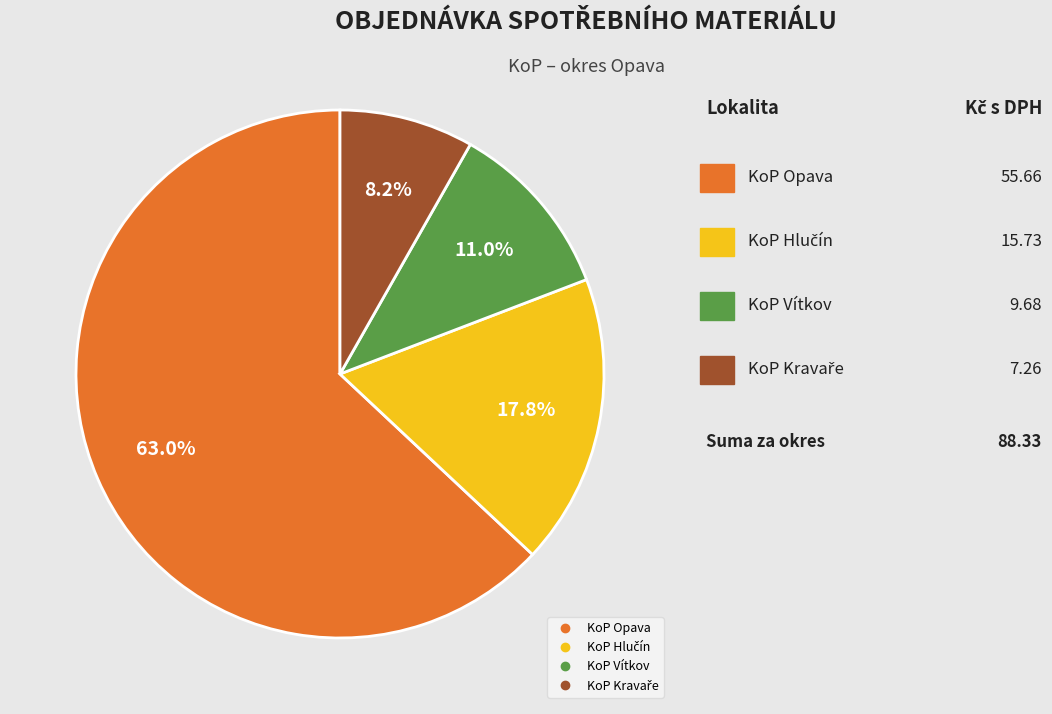

Is there a majority slice in this chart?

Yes